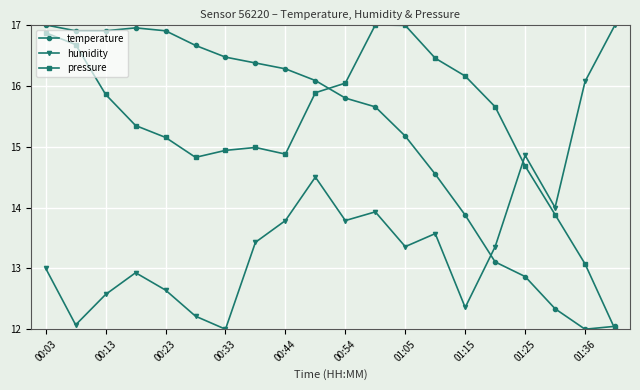

In humidity, how many points are lower than both neighbors (excluding endpoints)?

6